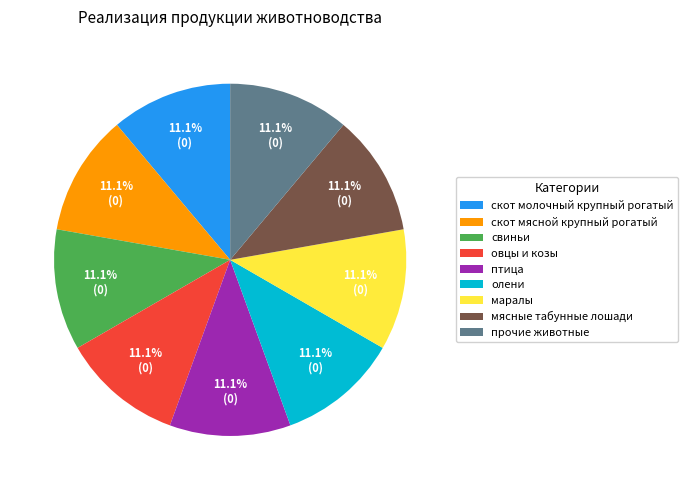

Is there any slice that represents more than half of the pie?

No